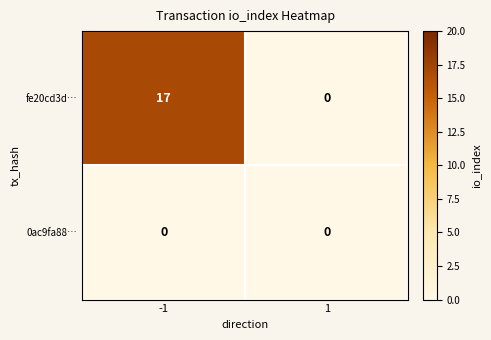

Is it true that fe20cd3d… equals 0 at 1?

True